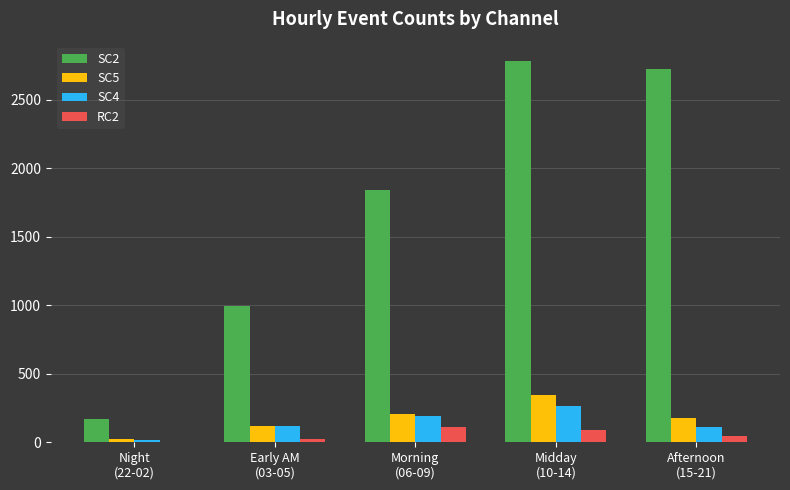

What is the maximum value shown in the chart?

2783